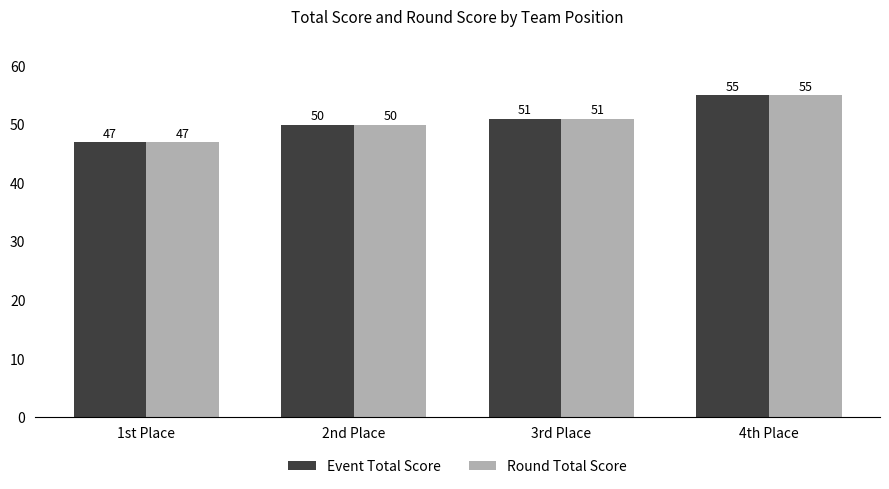

What is the total value across all series at 3rd Place?

102